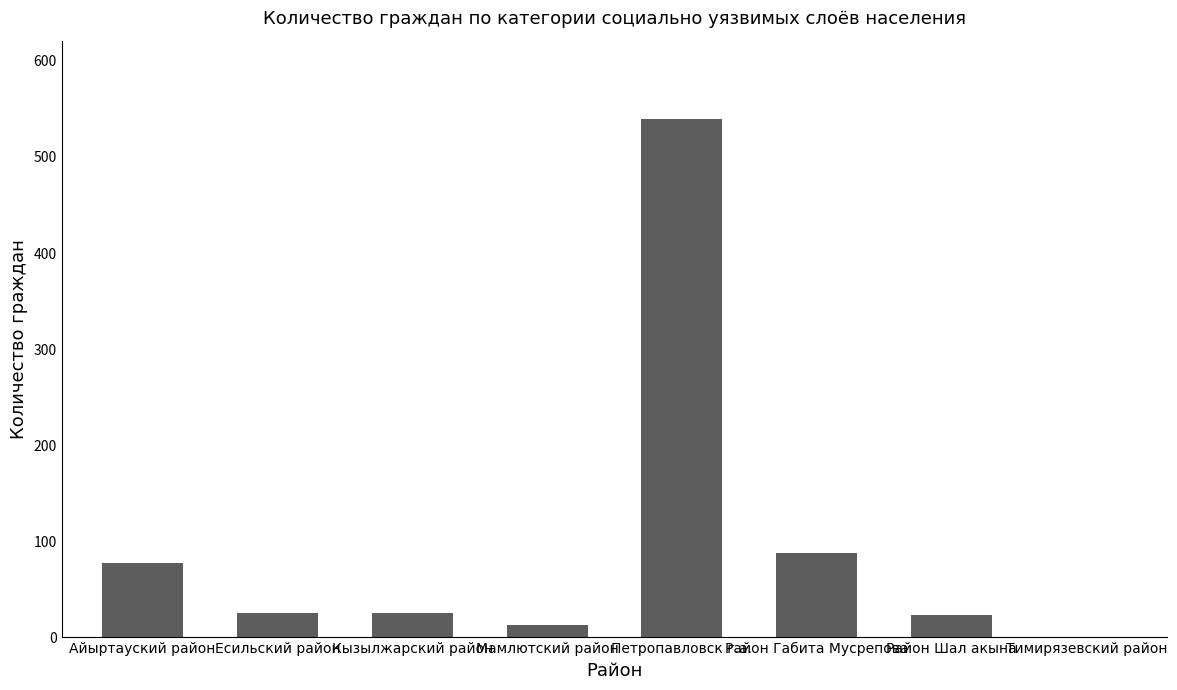

Is it true that the value at Есильский район is 45?

False